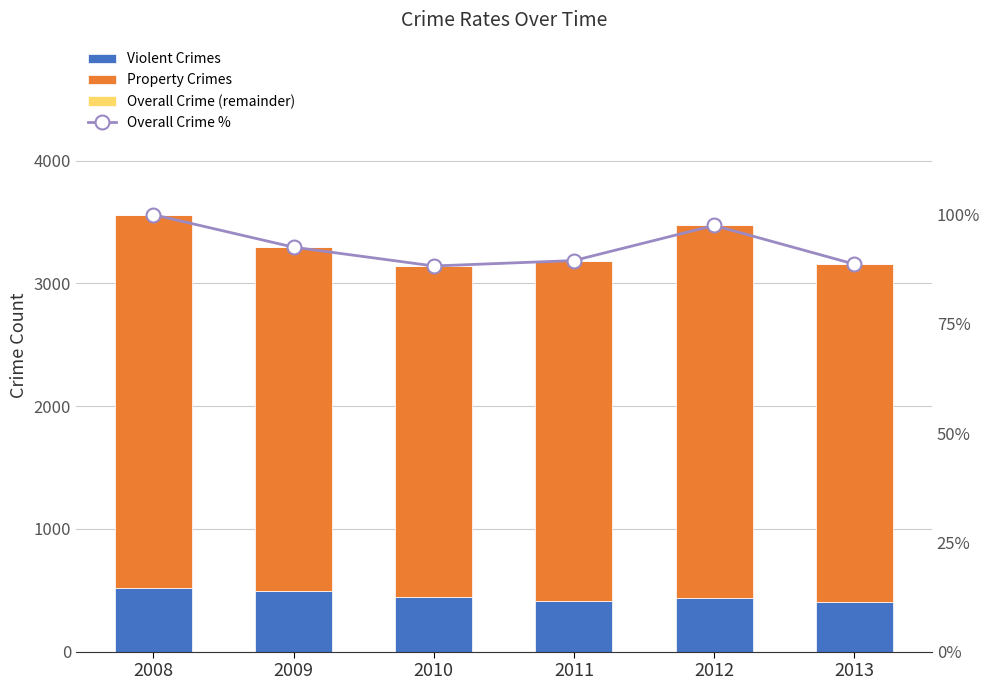

What is the difference between the second highest and second lowest values in the Violent Crimes series?

82.0